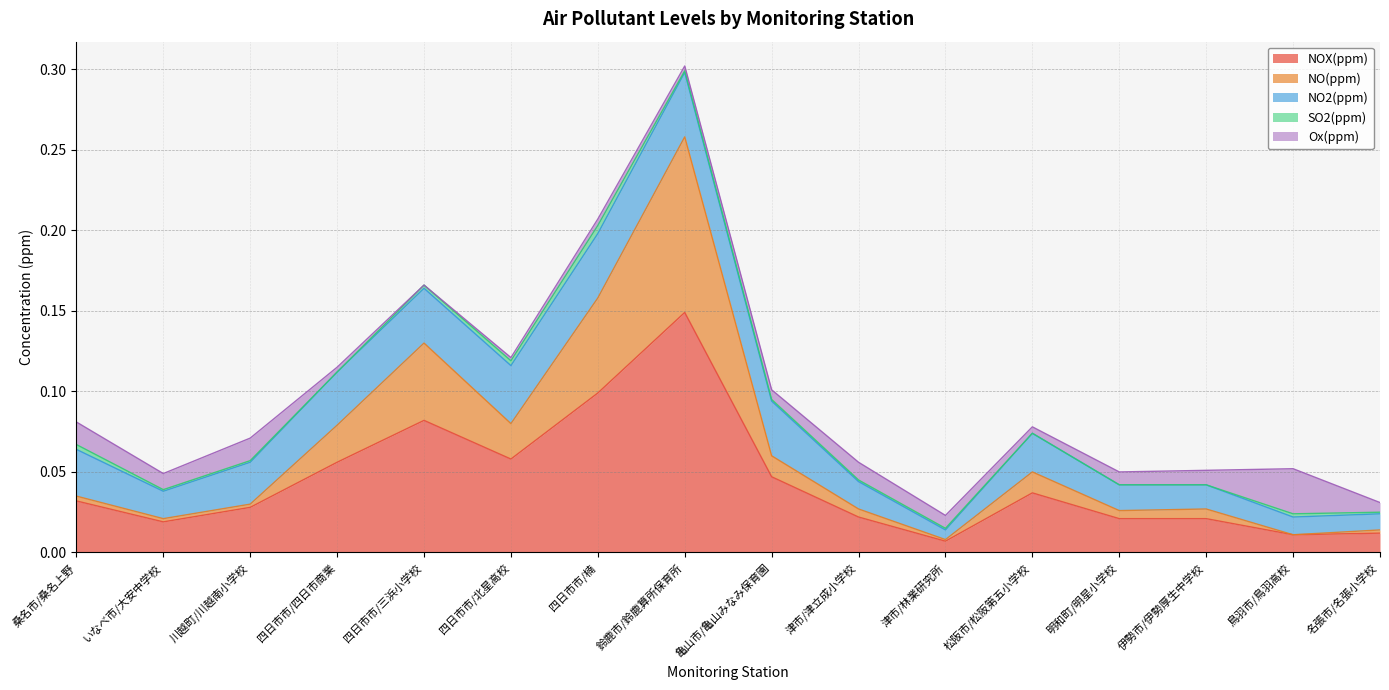

Does the chart have visible grid lines?

Yes